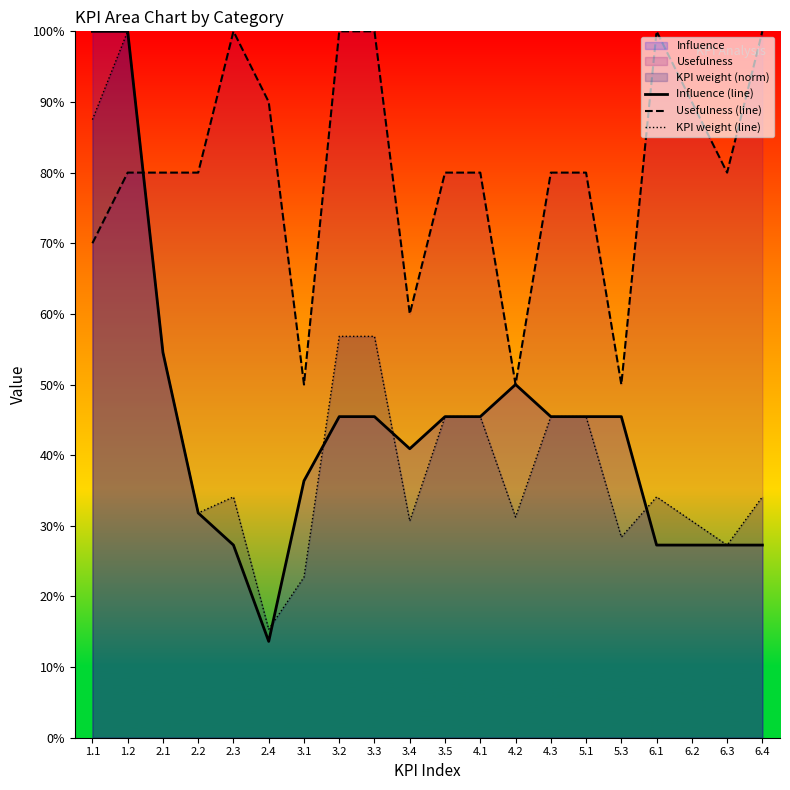

Where does the Usefulness (line) series first go above 80?

2.3